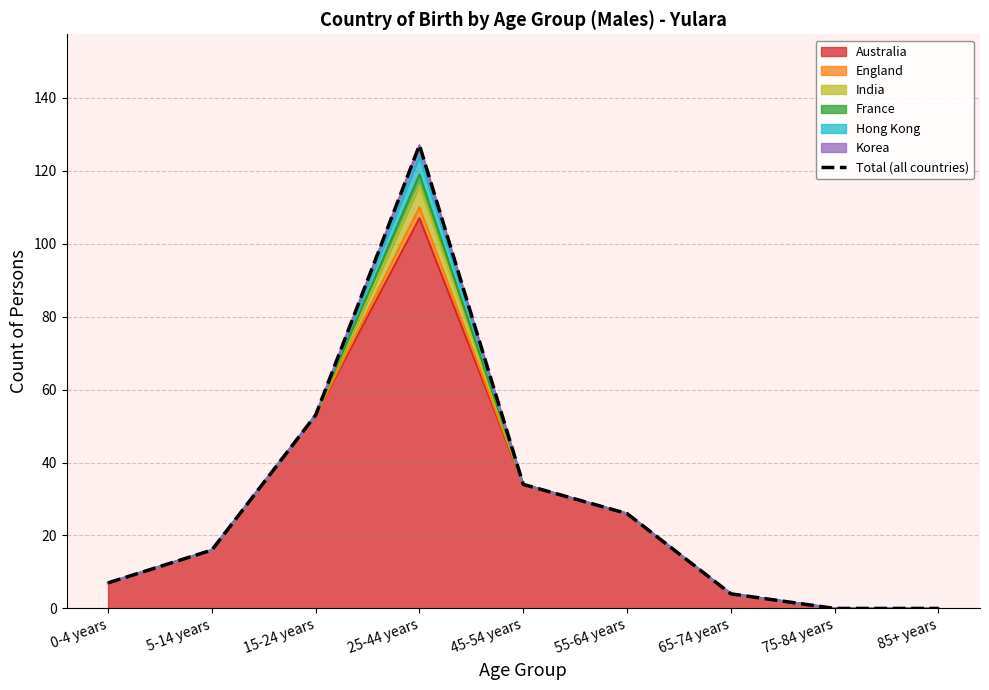

Which category has the highest value across all series?

25-44 years